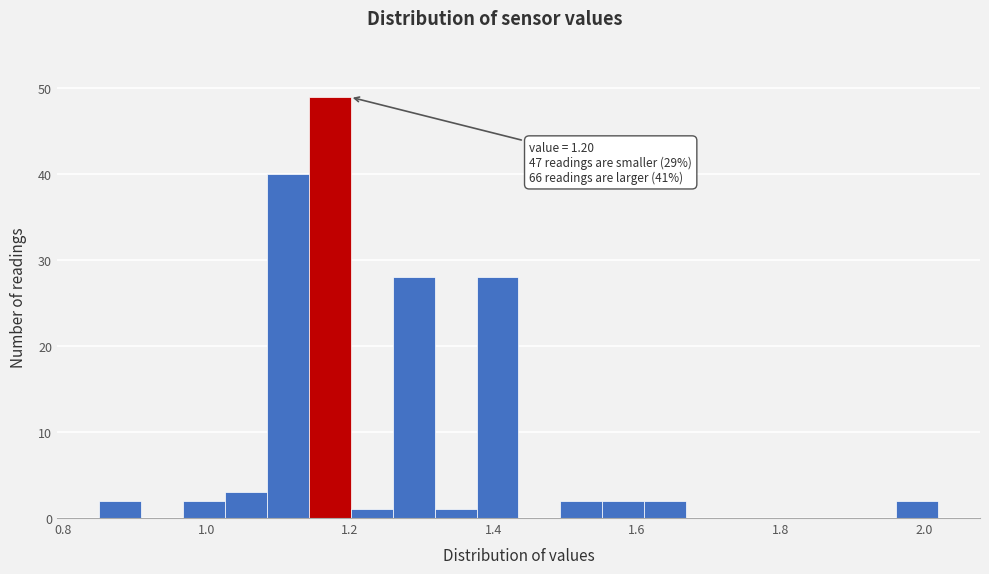

Read against the x-axis, roughly where is the centre of the tallest bar?

1.18